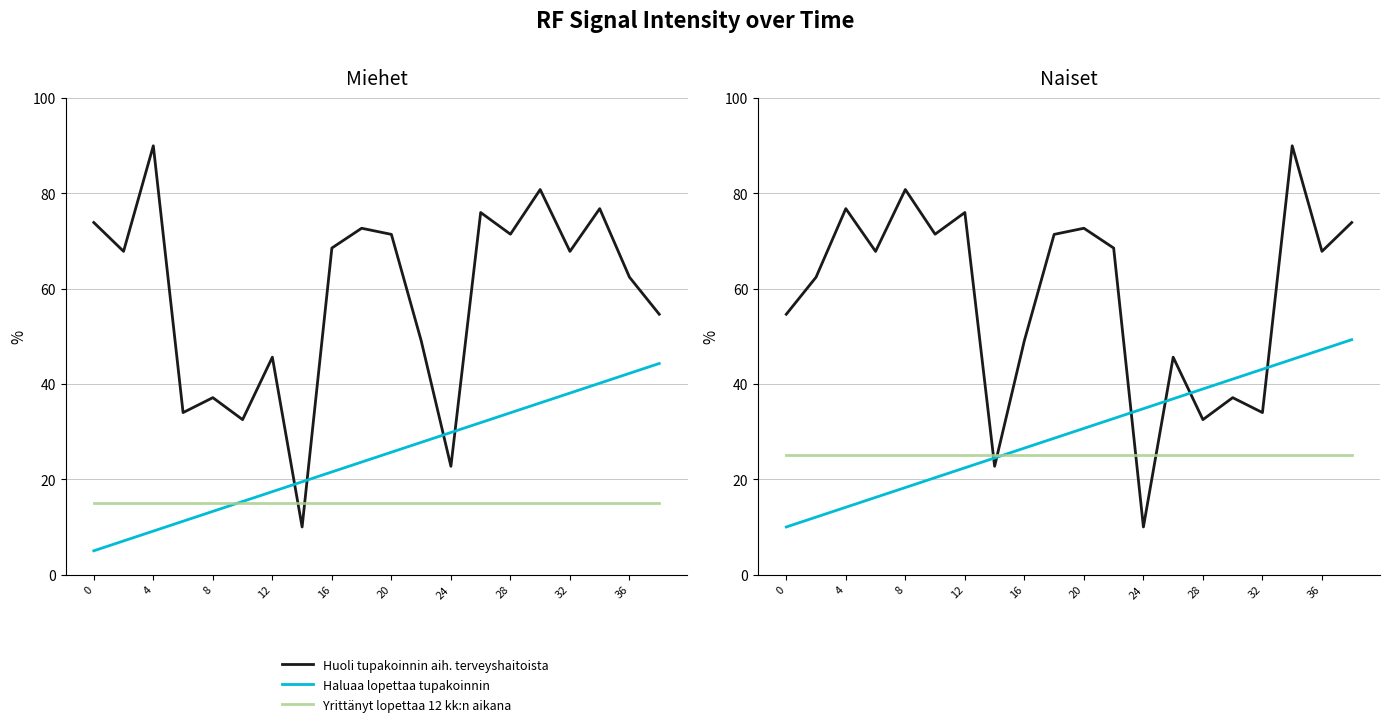

Between 4 and 28, which series saw the biggest shift?

Huoli tupakoinnin aih. terveyshaitoista